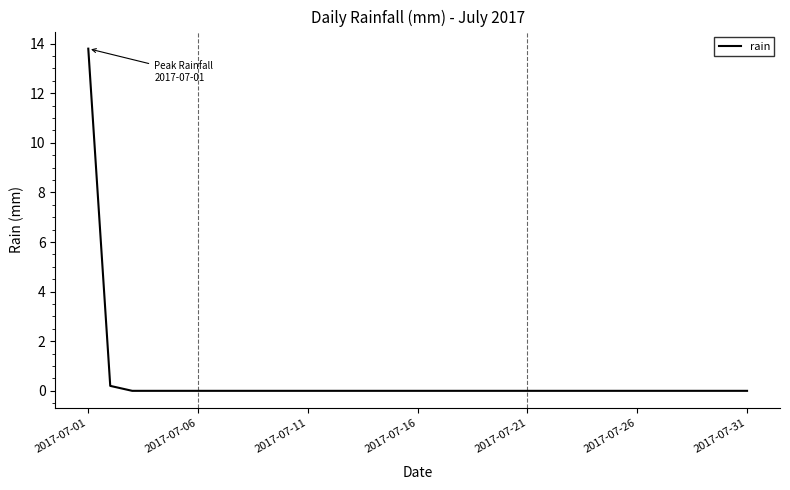

Count the number of data series in this chart.

1